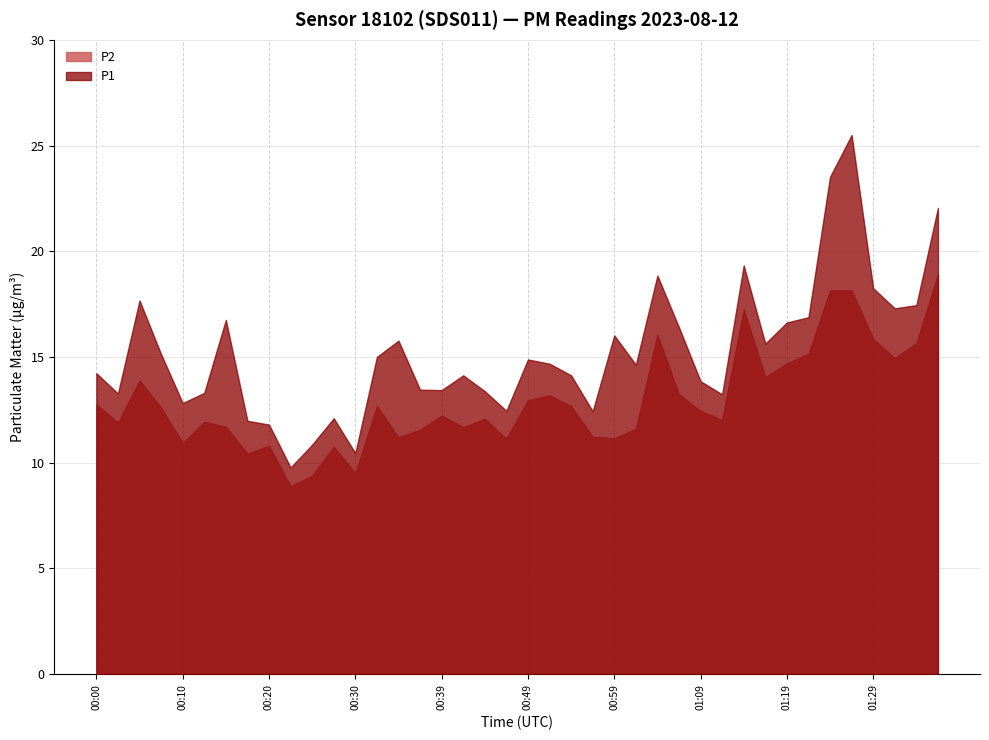

Does the chart have visible grid lines?

Yes